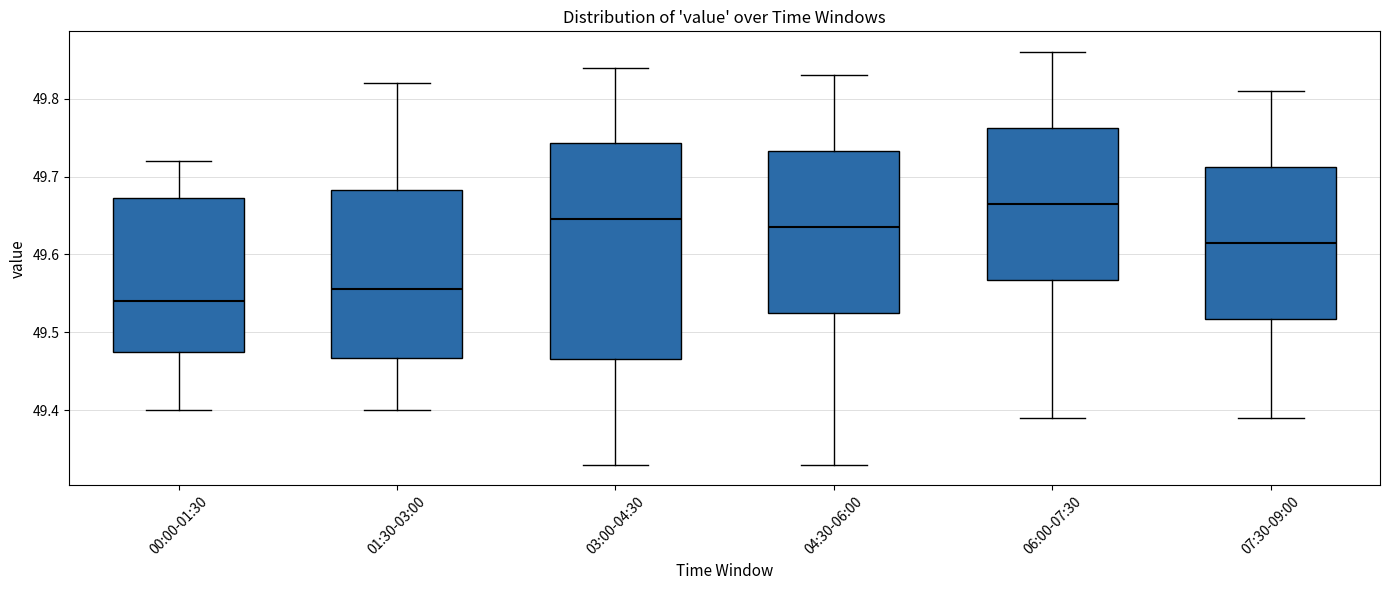

Reading left to right, read every box against the y-axis: the position of its median line, the range the box covers, and the ends of its whiskers. The values are not printed on the chart, so give them approximately, as read against the axis.

00:00-01:30: median 49.54, box 49.48 to 49.67, whiskers 49.40 to 49.72
01:30-03:00: median 49.56, box 49.47 to 49.68, whiskers 49.40 to 49.82
03:00-04:30: median 49.65, box 49.47 to 49.74, whiskers 49.33 to 49.84
04:30-06:00: median 49.64, box 49.53 to 49.73, whiskers 49.33 to 49.83
06:00-07:30: median 49.67, box 49.57 to 49.76, whiskers 49.39 to 49.86
07:30-09:00: median 49.62, box 49.52 to 49.71, whiskers 49.39 to 49.81